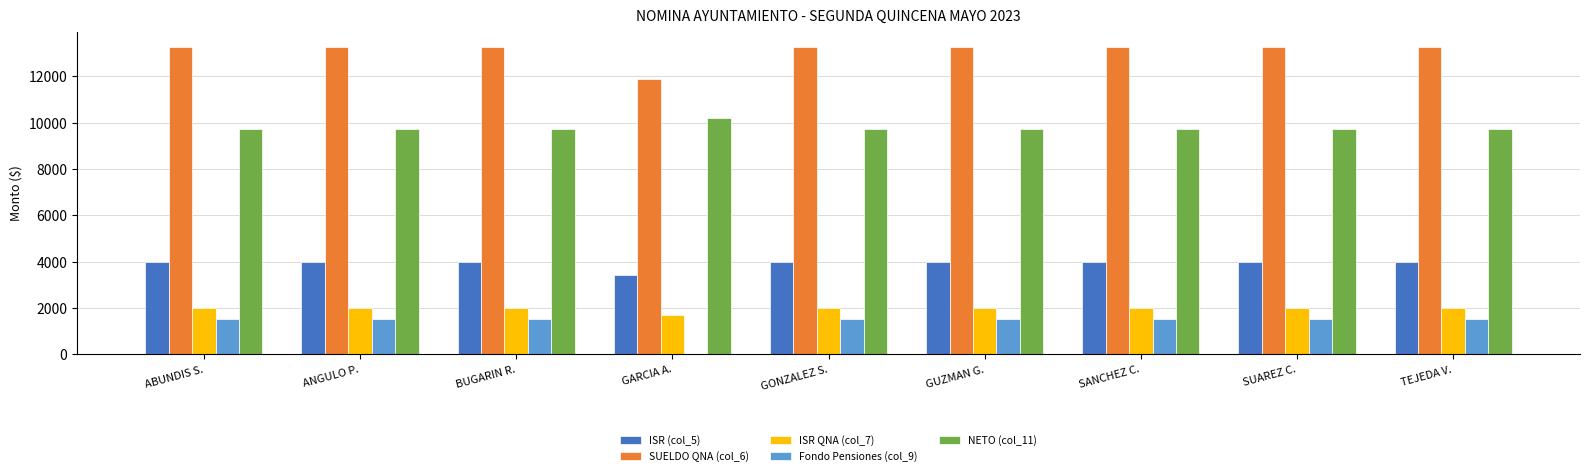

What is the greatest value displayed?

13261.6